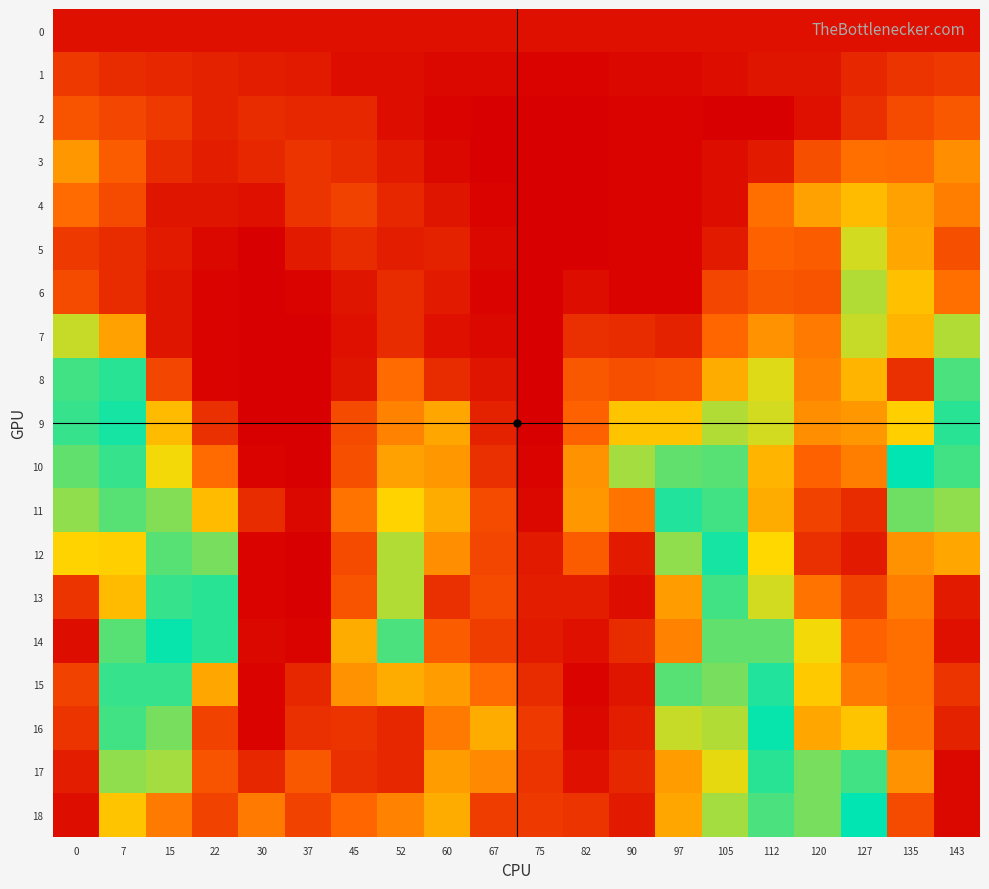

Which category has the highest value across all series?

135